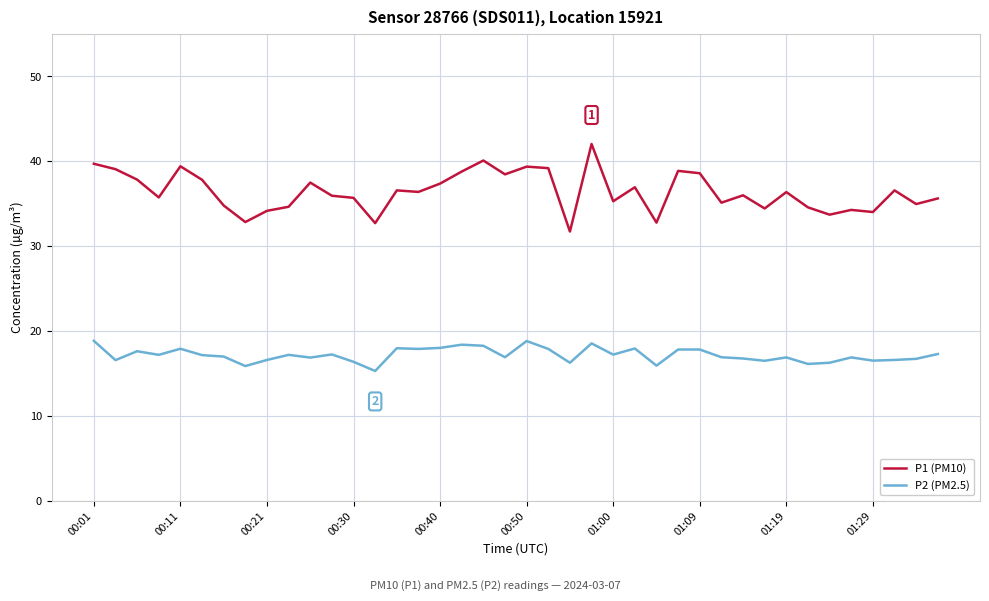

What is the difference between the maximum and second lowest values in the P2 (PM2.5) series?

3.0